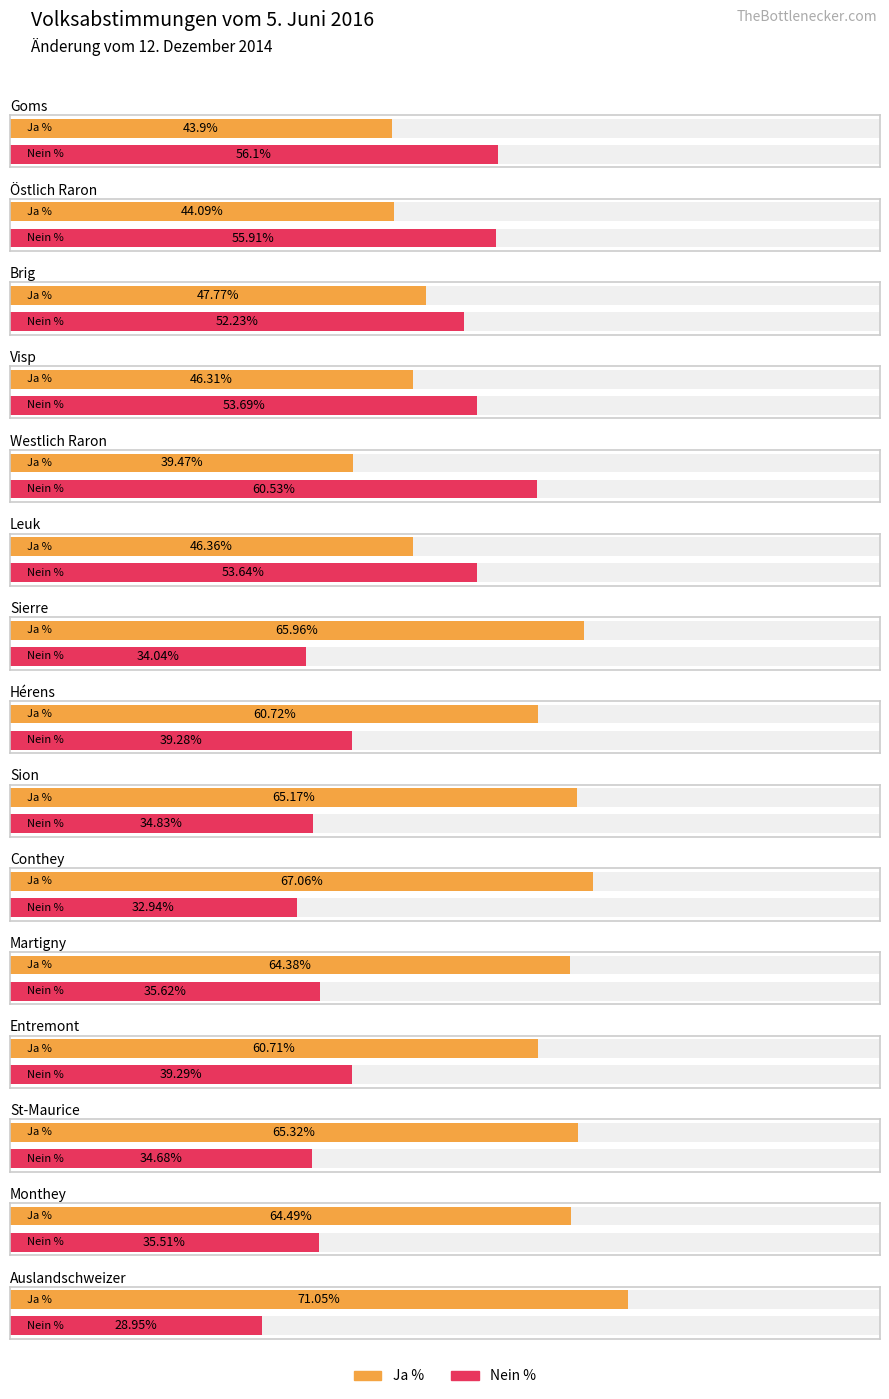

List the series in order of their overall mean, highest first.

Ja %, Nein %